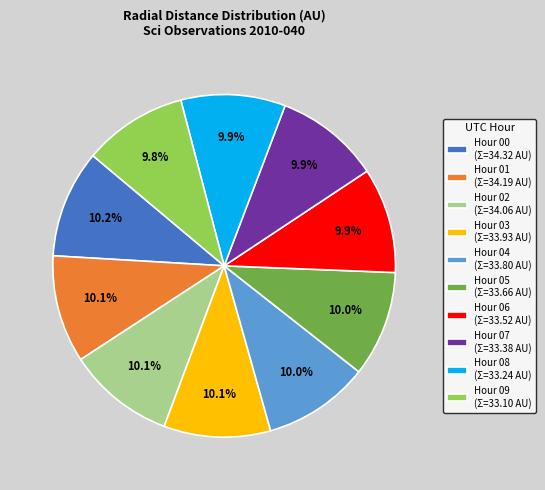

How many segments does this pie chart have?

10